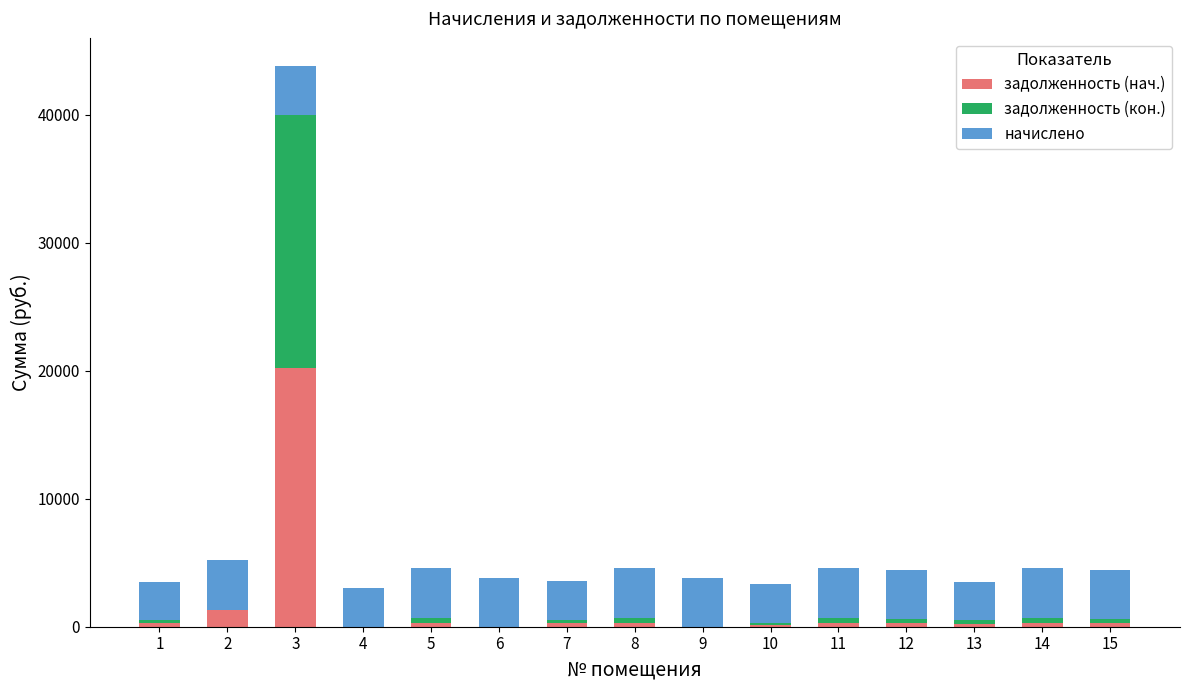

What is the maximum value for задолженность (нач.)?

20174.7